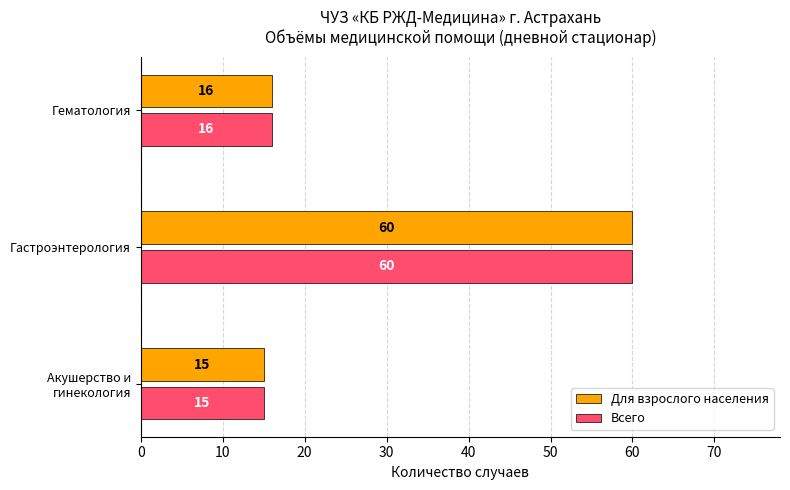

What value does the Для взрослого населения series have at Гастроэнтерология, to the nearest 5?

60